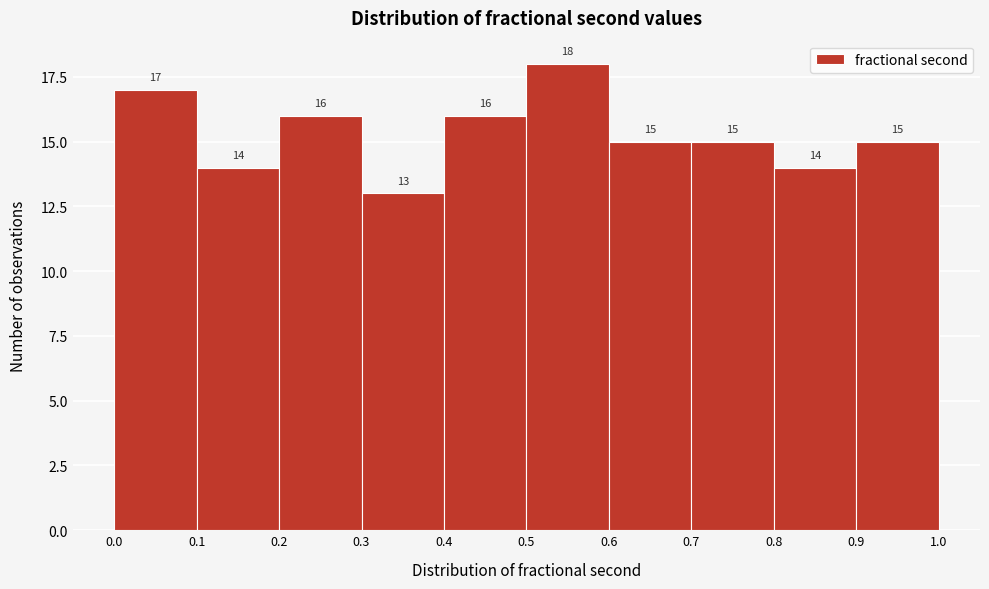

Reading left to right, list every bar in this chart as the range it spans on the x-axis followed by its height.

0.0 to 0.1: 17
0.1 to 0.2: 14
0.2 to 0.3: 16
0.3 to 0.4: 13
0.4 to 0.5: 16
0.5 to 0.6: 18
0.6 to 0.7: 15
0.7 to 0.8: 15
0.8 to 0.9: 14
0.9 to 1.0: 15